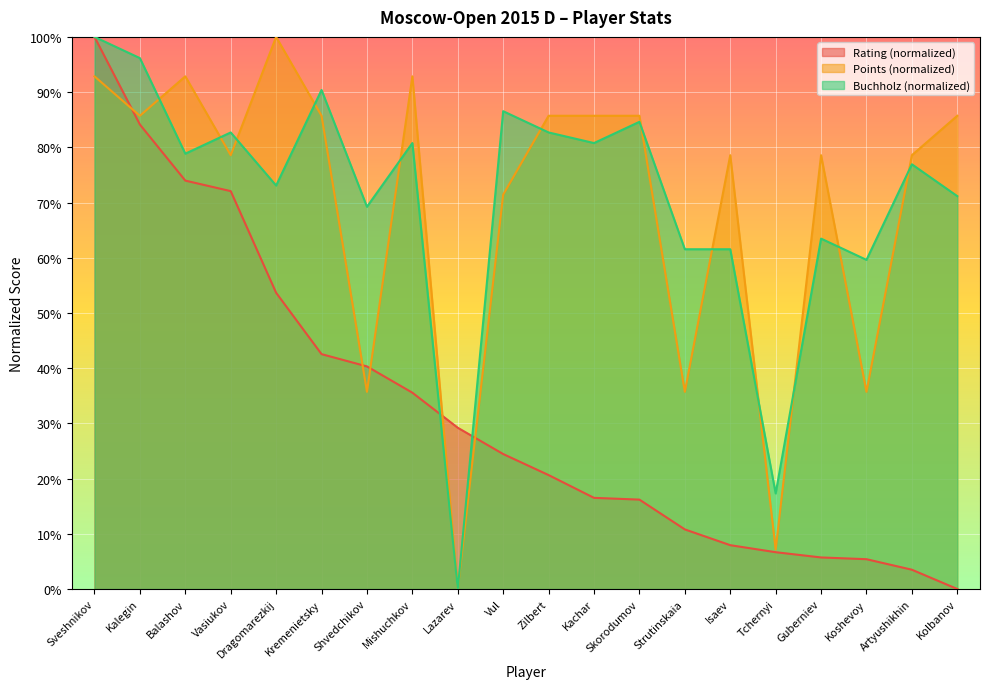

At which category does Points reach its first local valley?

Kalegin